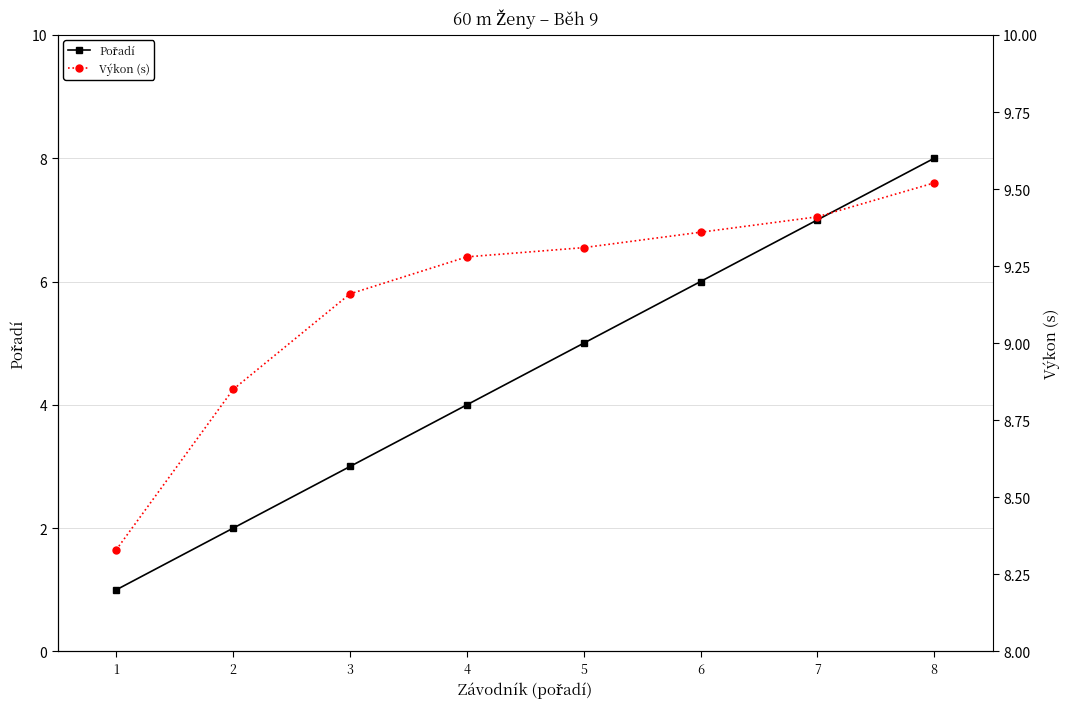

List the labels in order of Výkon (s) value, largest first.

8, 7, 6, 5, 4, 3, 2, 1